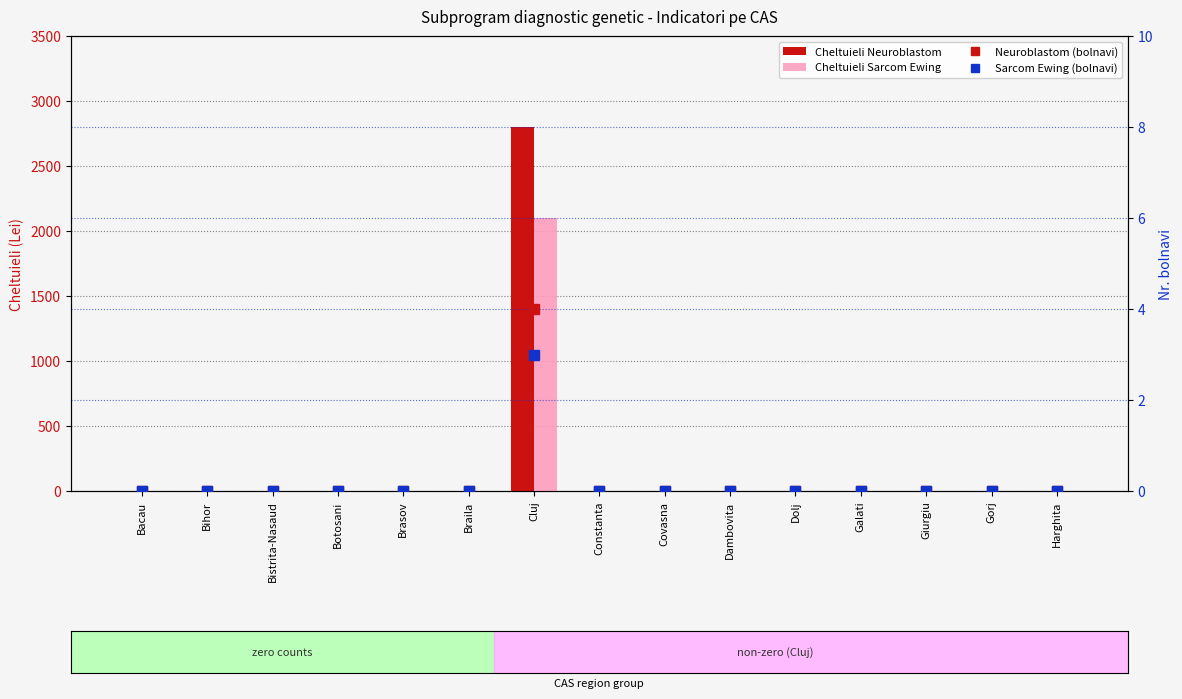

What is the highest value of the Cheltuieli Neuroblastom series?

2804